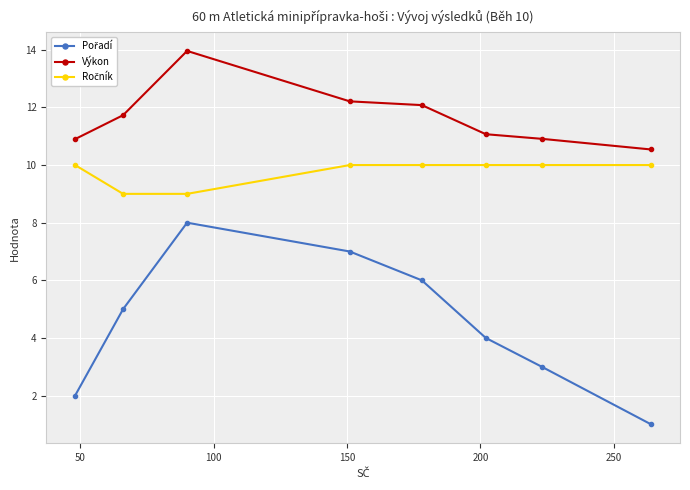

Which series has the largest total across all categories?

Výkon